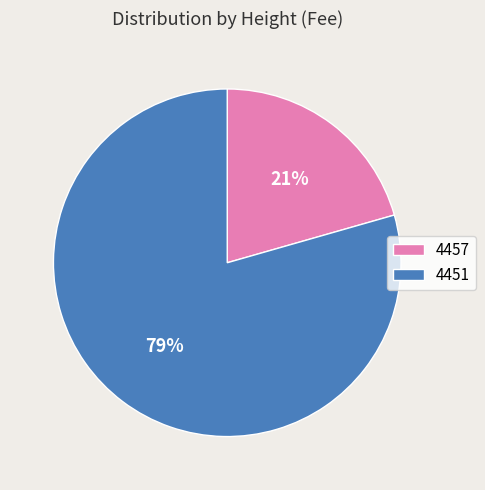

Count the number of slices in the pie.

2